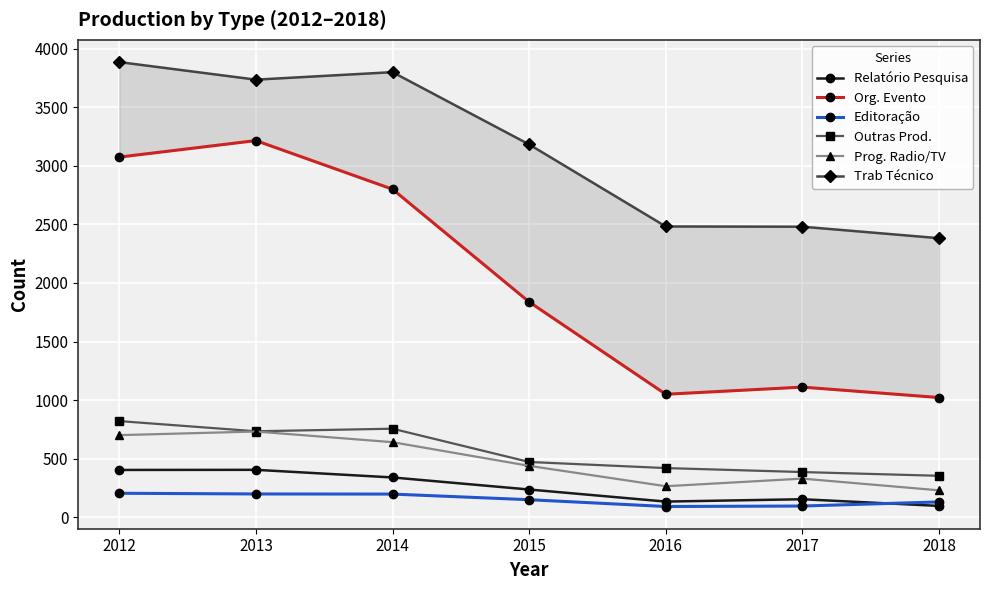

What are all the series names shown in the legend?

Relatório Pesquisa, Org. Evento, Editoração, Outras Prod., Prog. Radio/TV, Trab Técnico